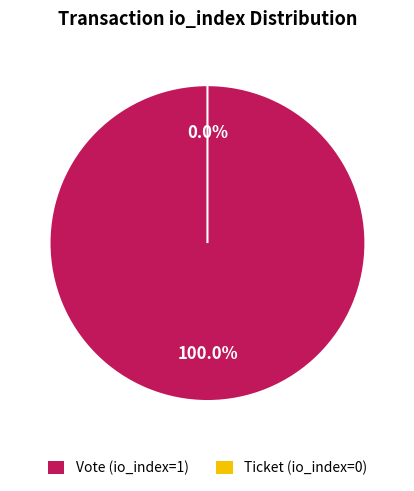

Does any single category account for the majority?

Yes